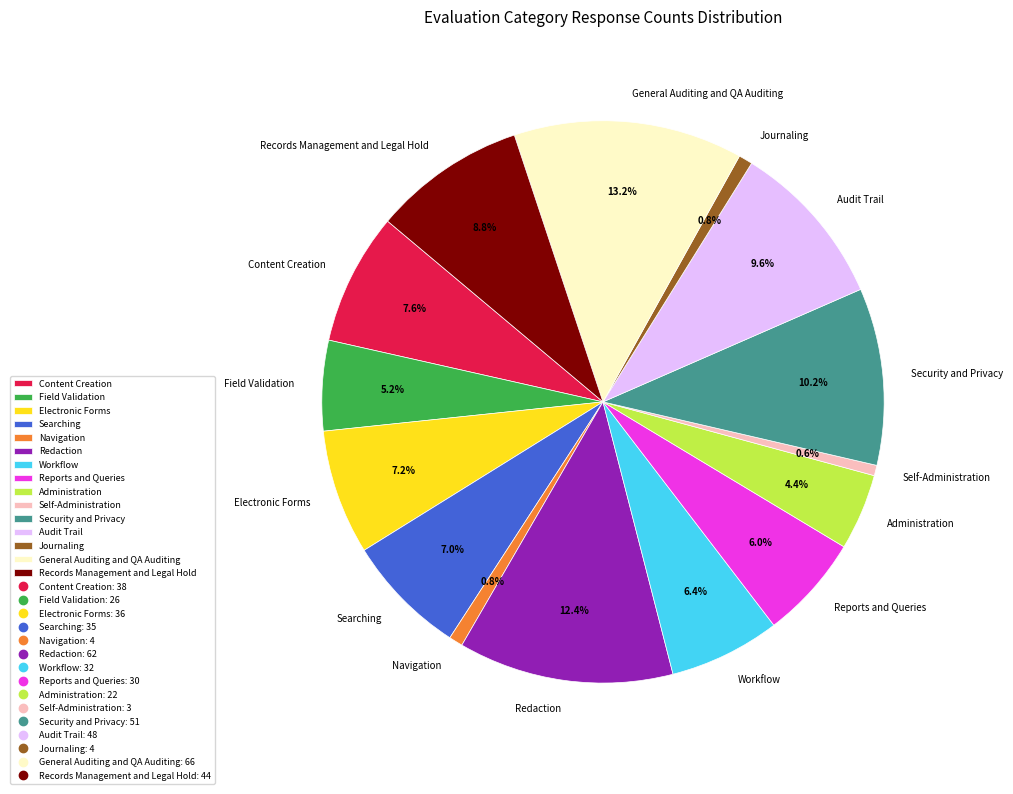

To the nearest percent, what is the difference between the largest and smallest slice percentages?

13%